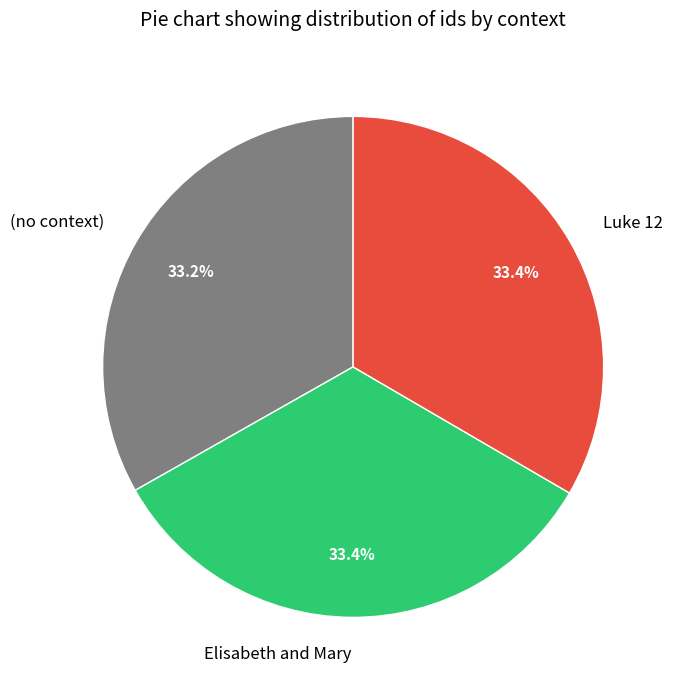

Is (no context) the majority of the pie?

No